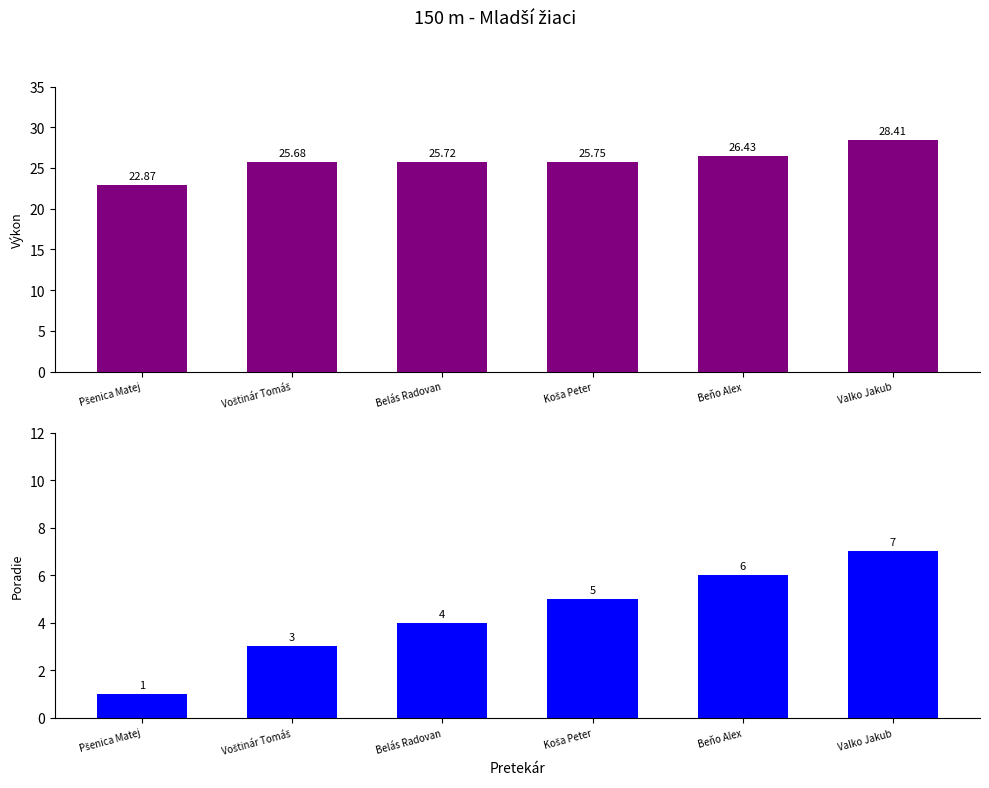

At how many categories does at least one series exceed 20?

6